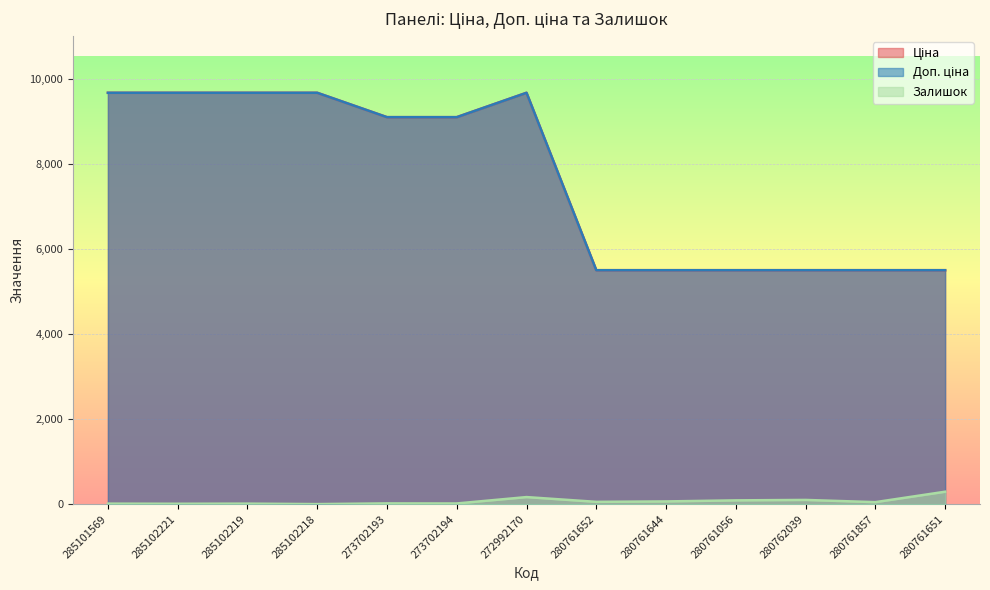

At how many categories does at least one series exceed 5039?

13